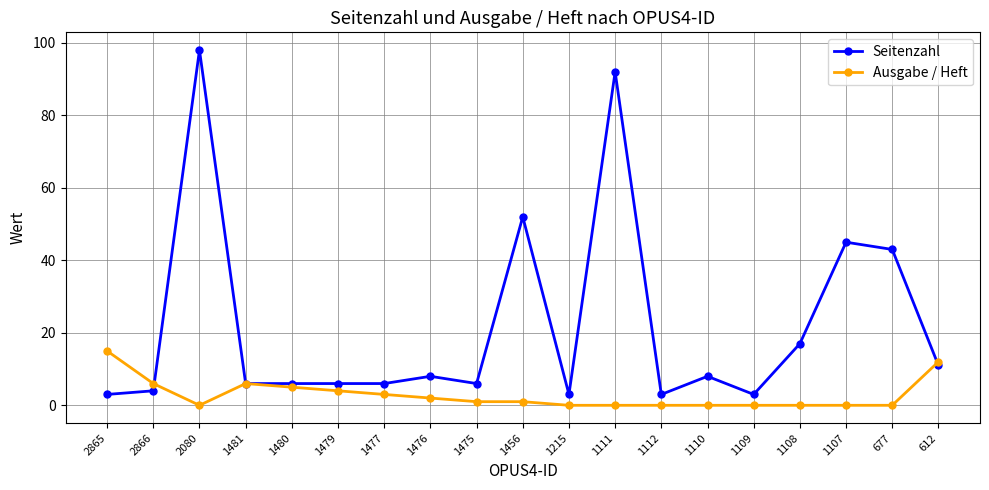

After their last crossing, which series has the higher values: Ausgabe / Heft or Seitenzahl?

Ausgabe / Heft